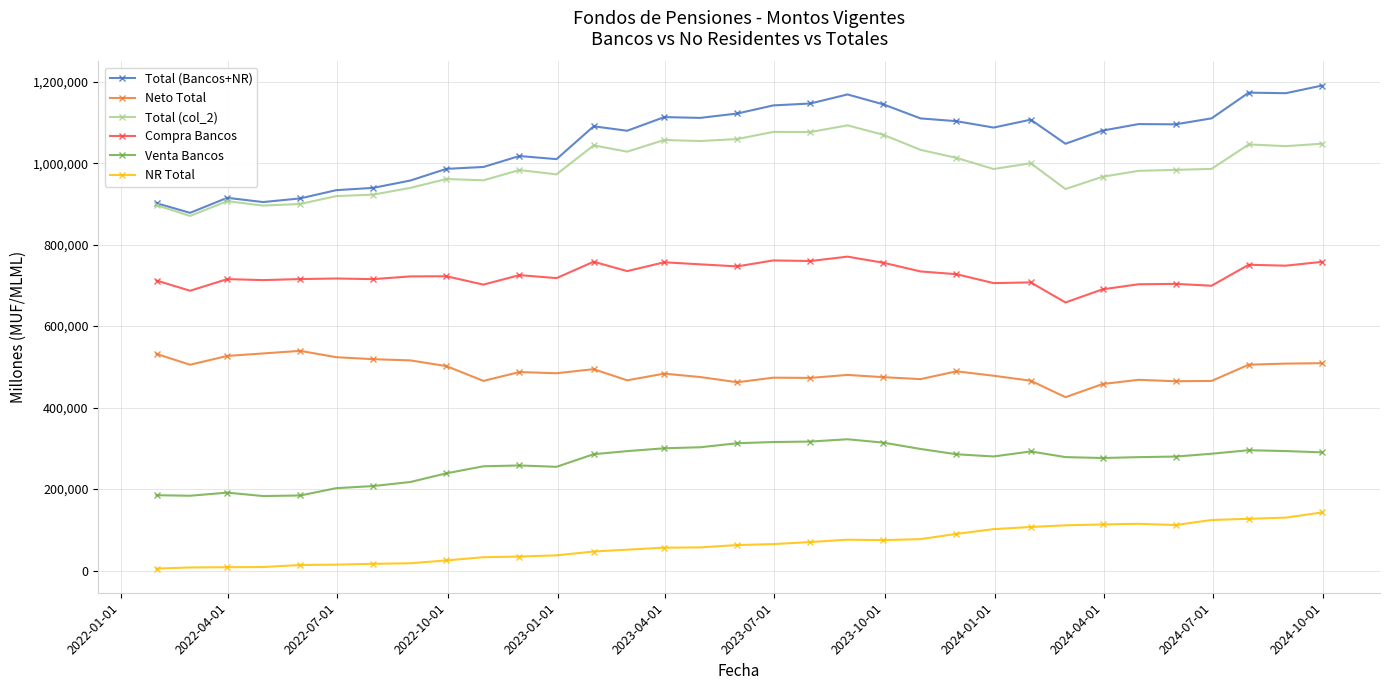

What is the highest value of the Compra Bancos series?

770513.0